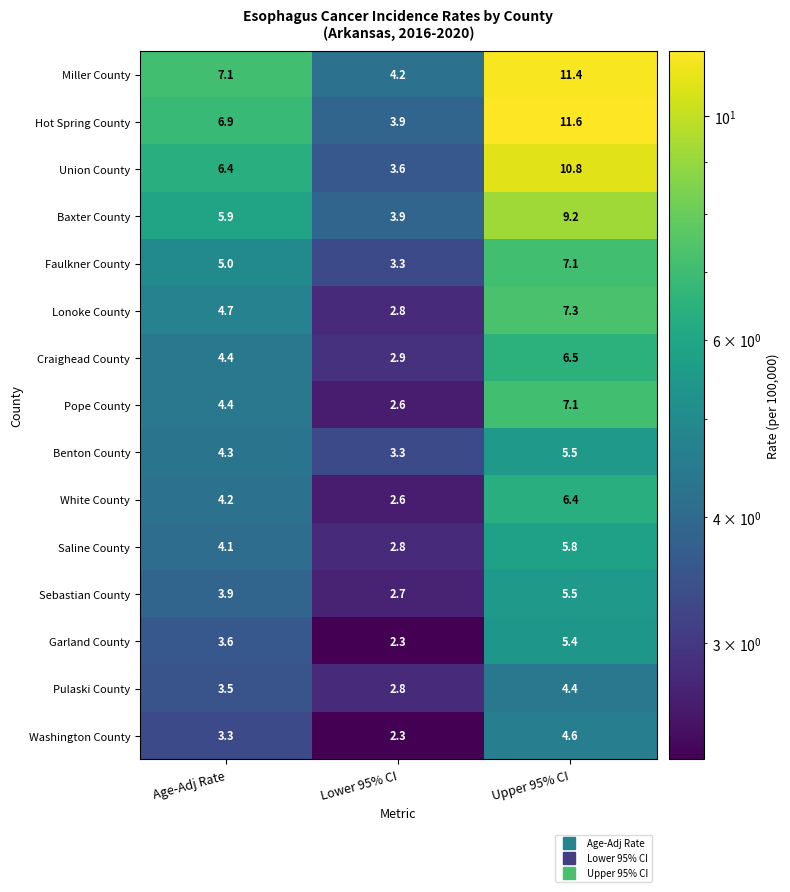

Which series changed the most between Age-Adj Rate and Lower 95% CI?

Hot Spring County